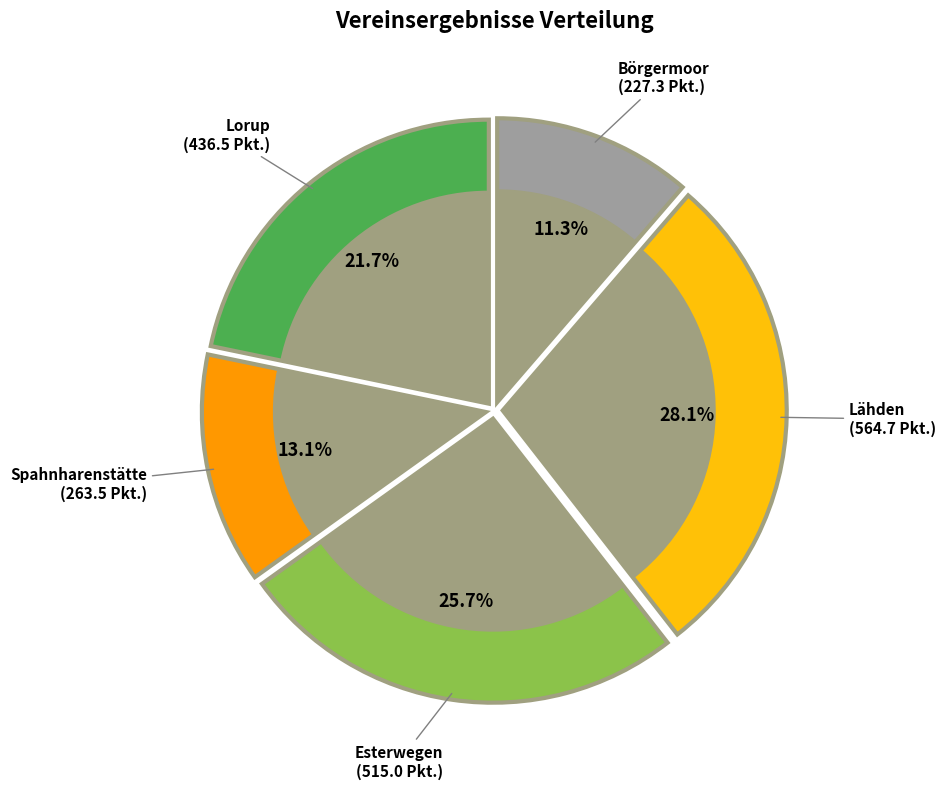

To the nearest percent, what is the average slice percentage?

20%